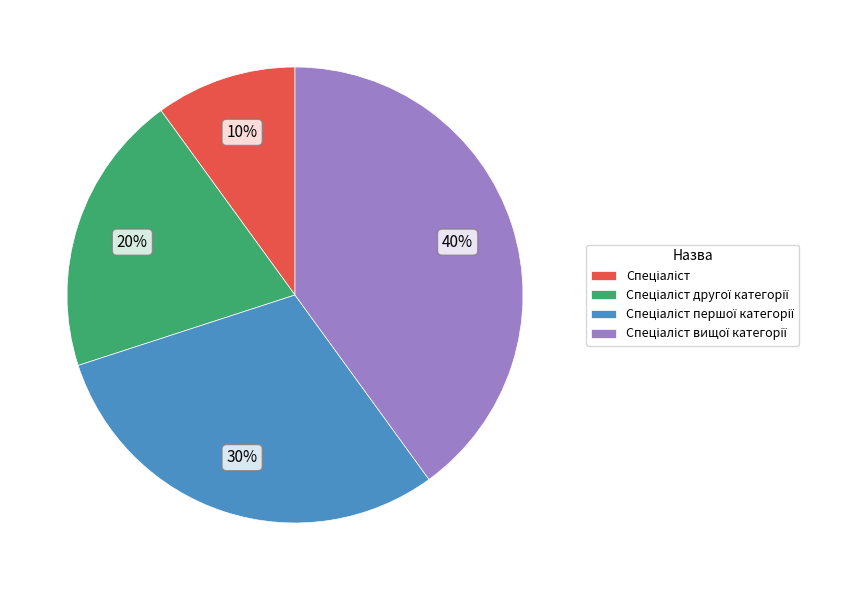

To the nearest percent, what is the average slice percentage?

25%